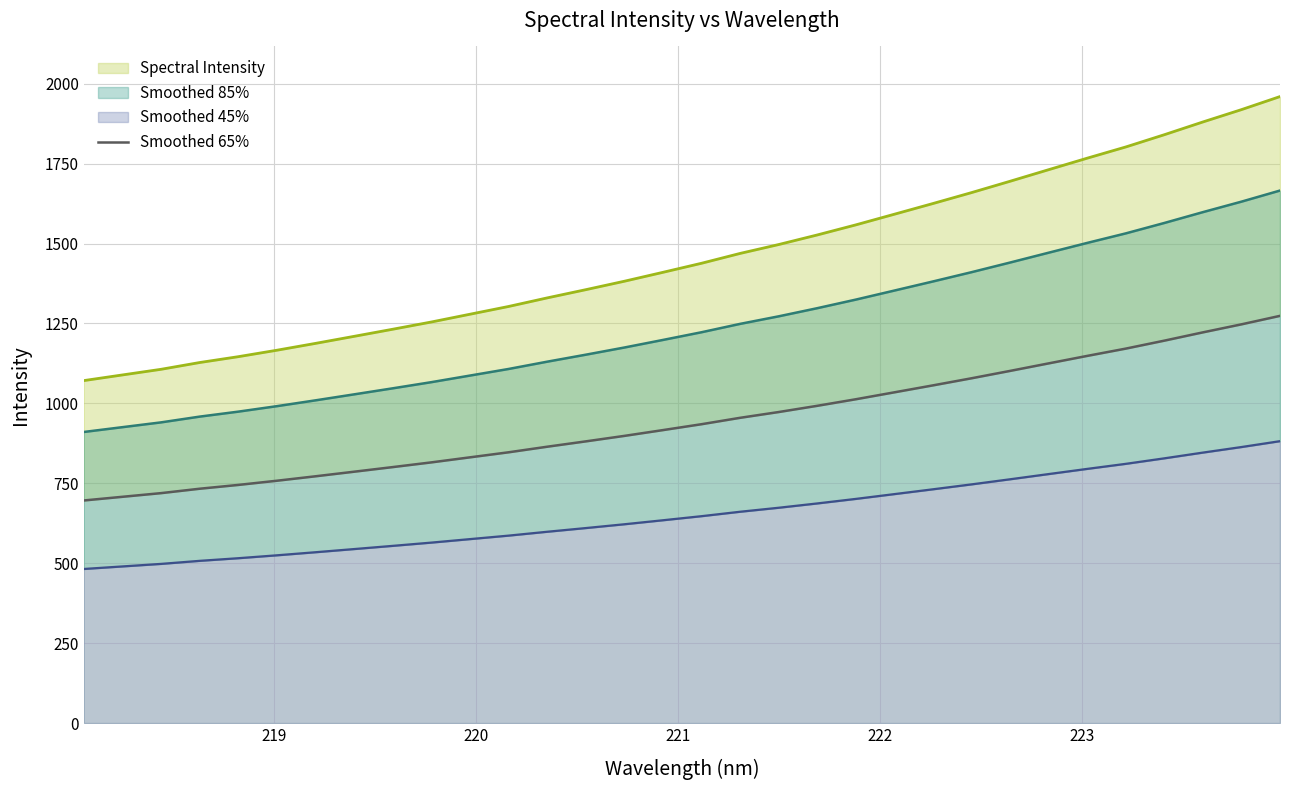

What is the maximum value shown in the chart?

1273.7